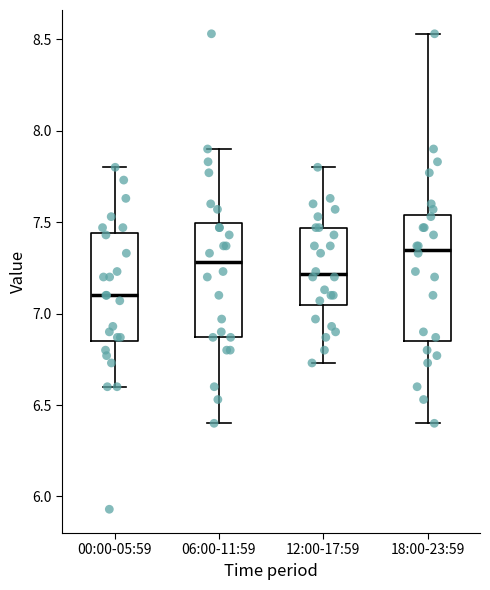

Which box's median line is the lowest?

00:00-05:59